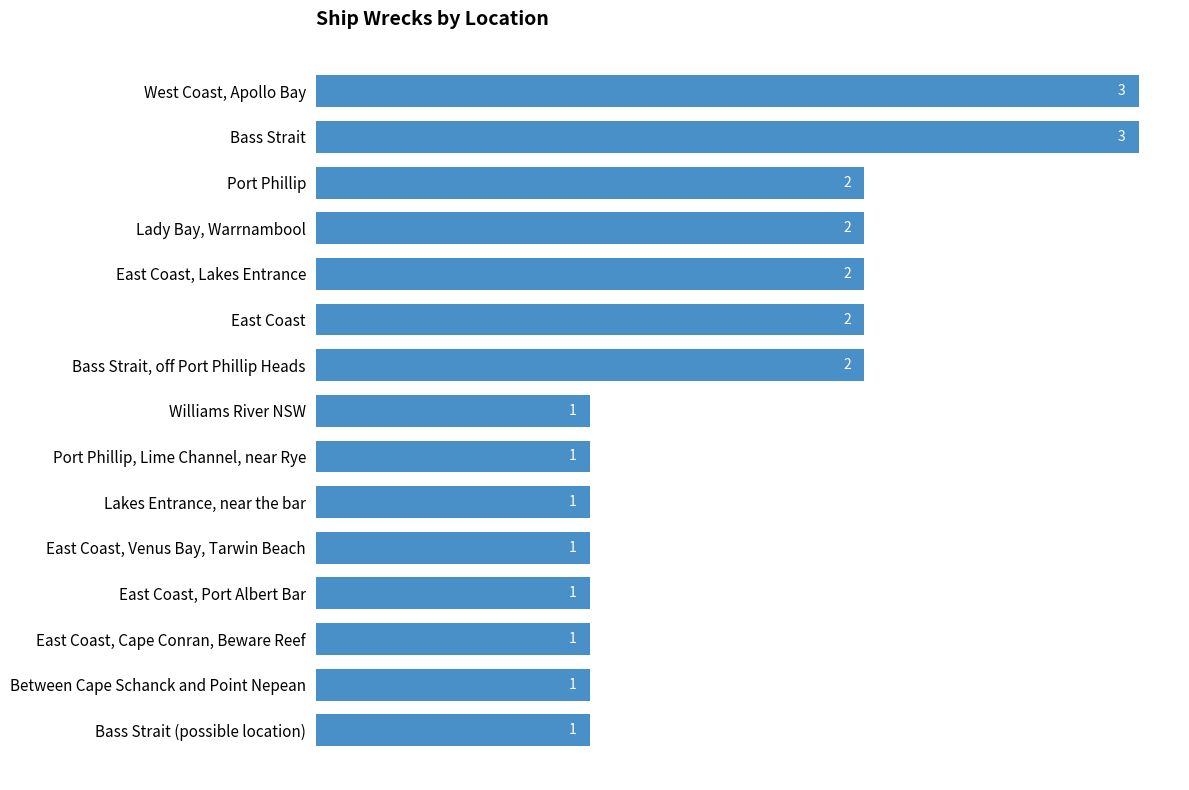

What is the ratio of the value at Bass Strait, off Port Phillip Heads to the value at Port Phillip?

1.0